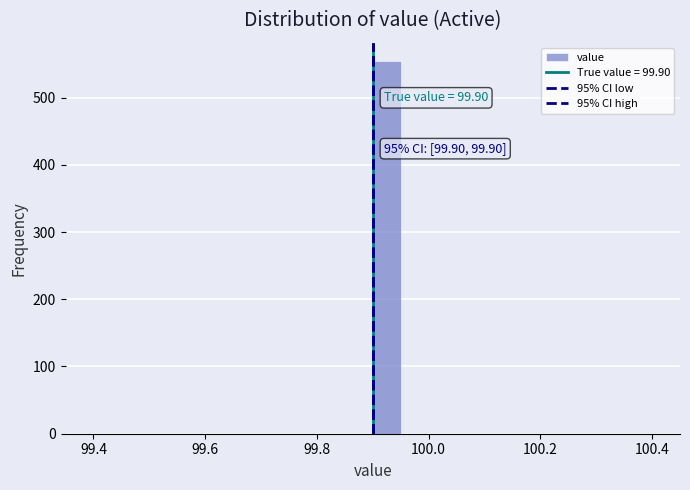

Around what value on the x-axis is the tallest bar? Give the approximate position of its centre, as read against the axis.

99.92